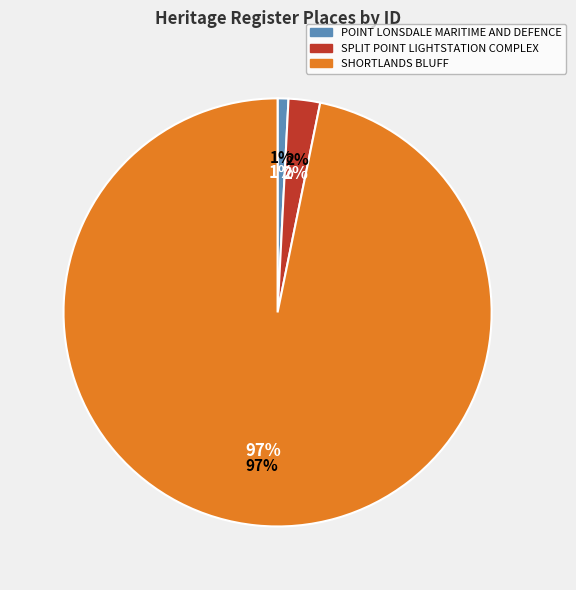

Rank the categories by value from lowest to highest.

POINT LONSDALE MARITIME AND DEFENCE, SPLIT POINT LIGHTSTATION COMPLEX, SHORTLANDS BLUFF